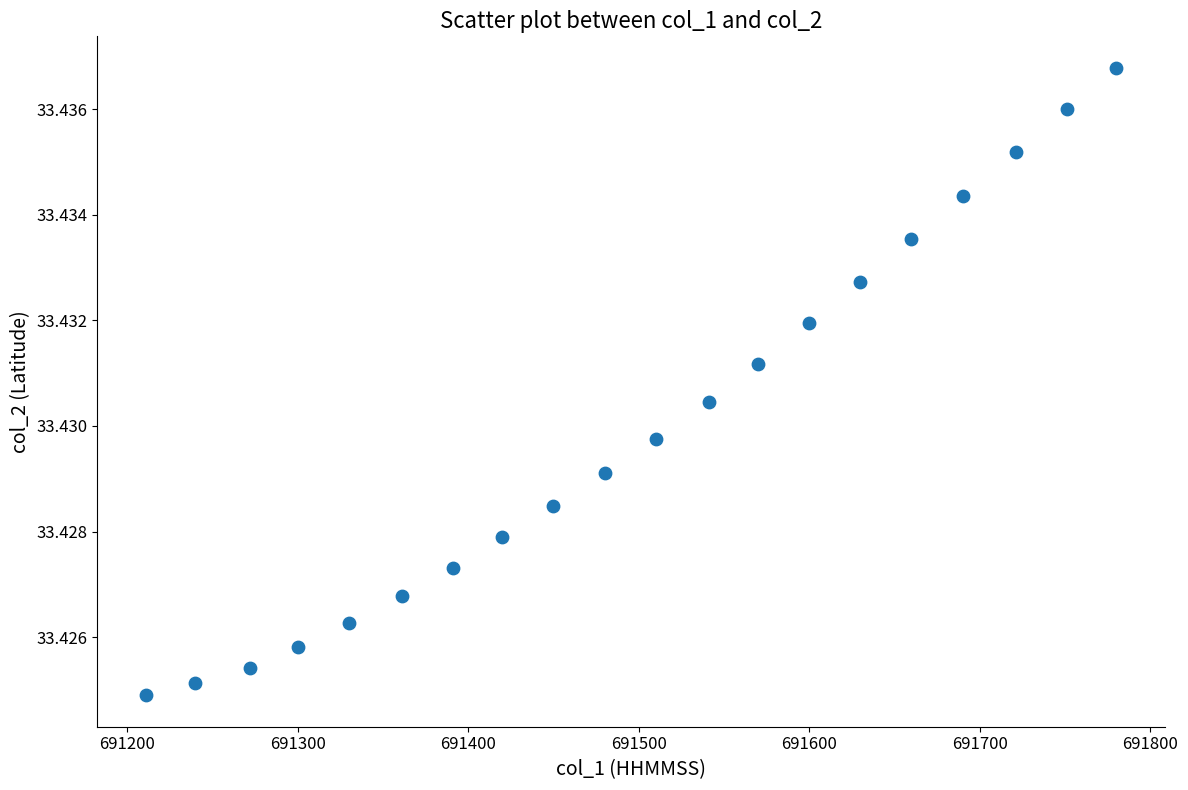

What is the range of X values (max minus min)?

569.0